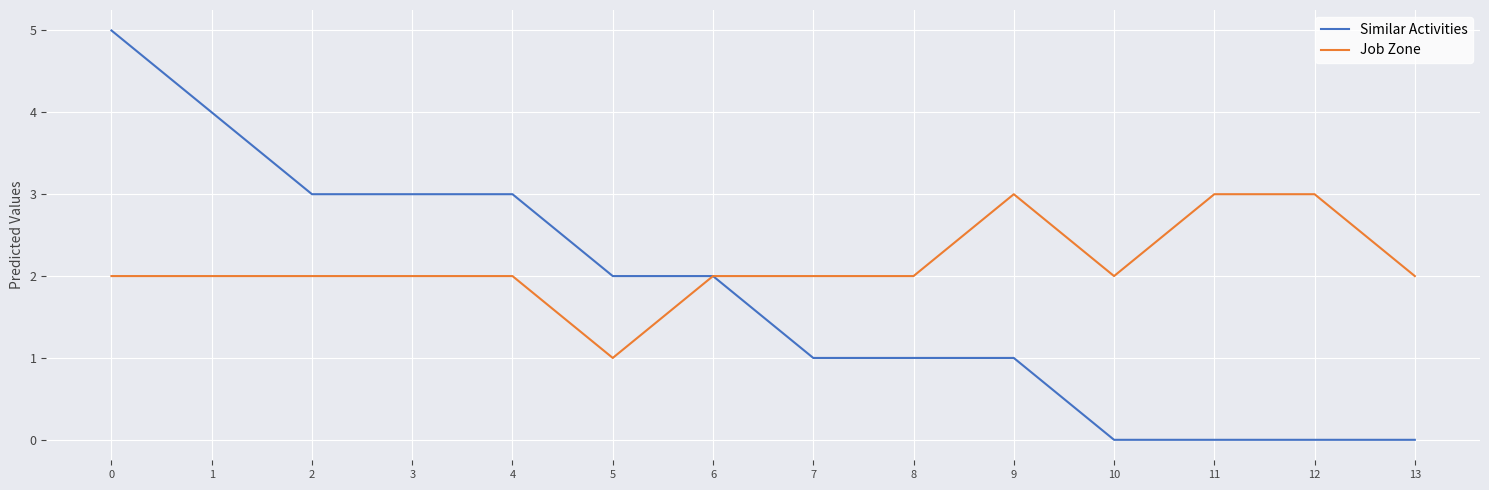

What is the difference between the maximum and minimum values in the Job Zone series?

2